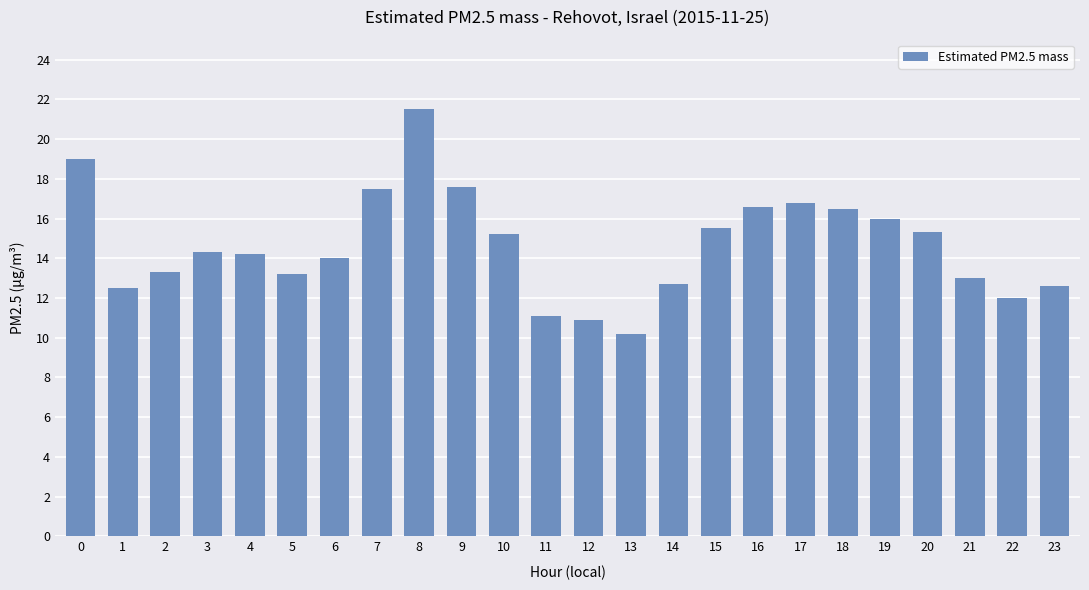

True or false: the data shows 15.8 at 22.

False